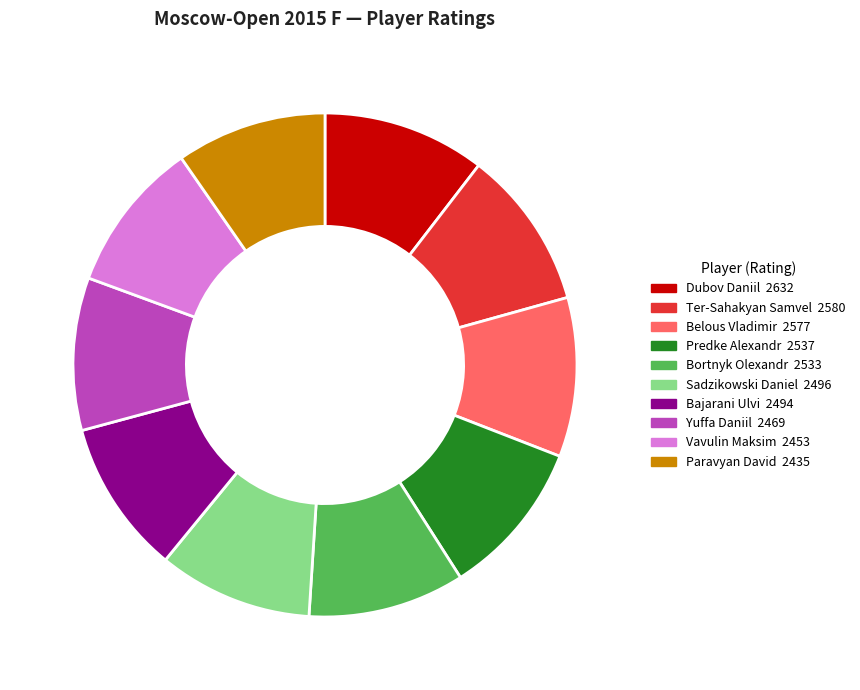

Does Bajarani Ulvi account for over 50% of the chart?

No